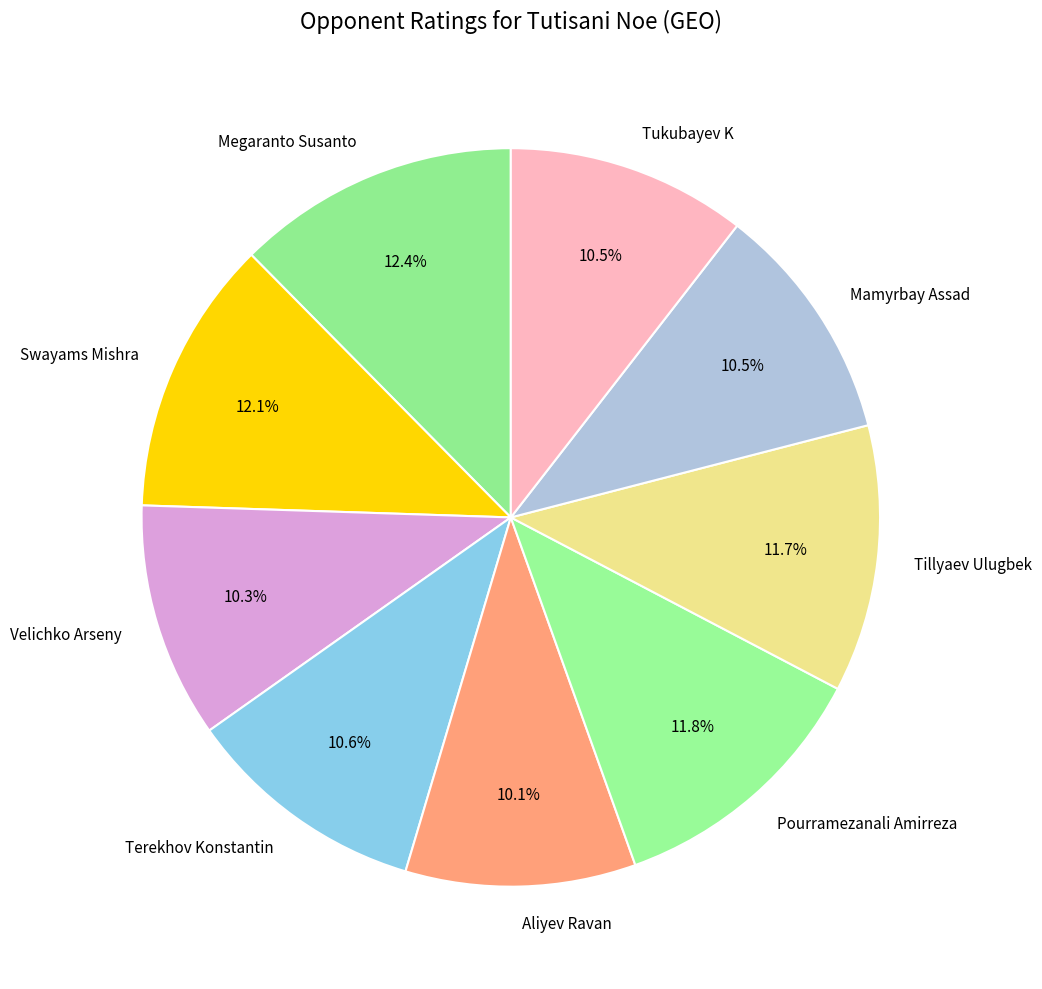

Does Aliyev Ravan represent more than half of the total?

No